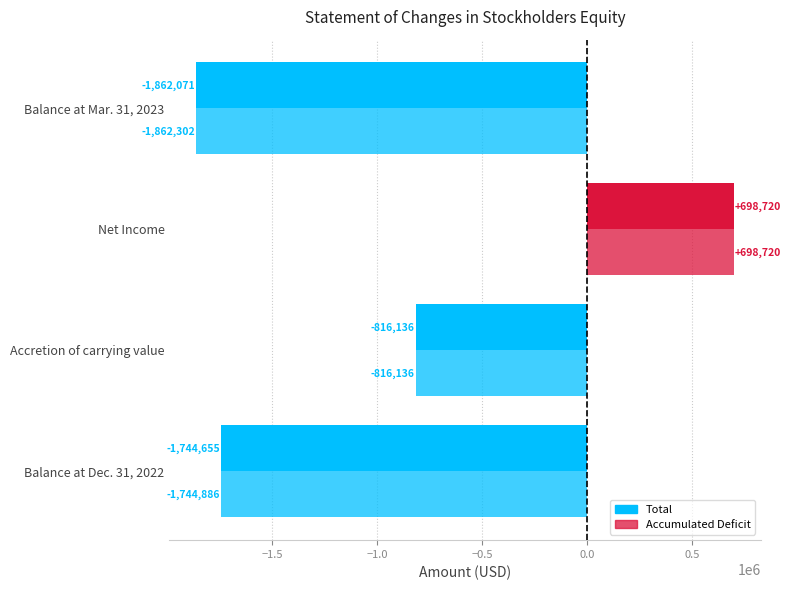

How many data points in Accumulated Deficit are less than -816136?

2